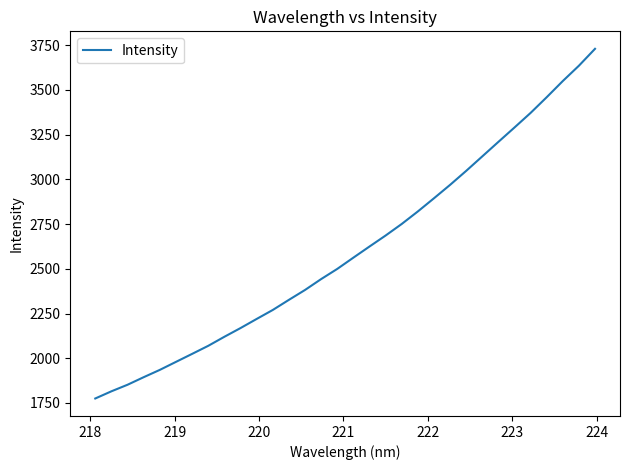

What is the greatest value displayed?

3729.4